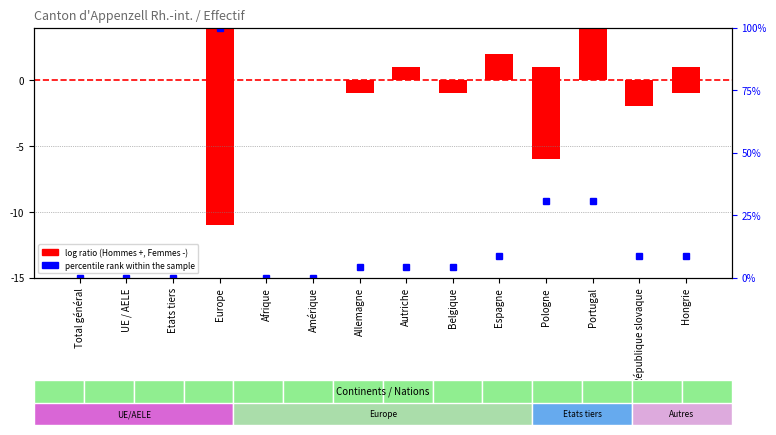

What is the total value across all series at Hongrie?

8.7